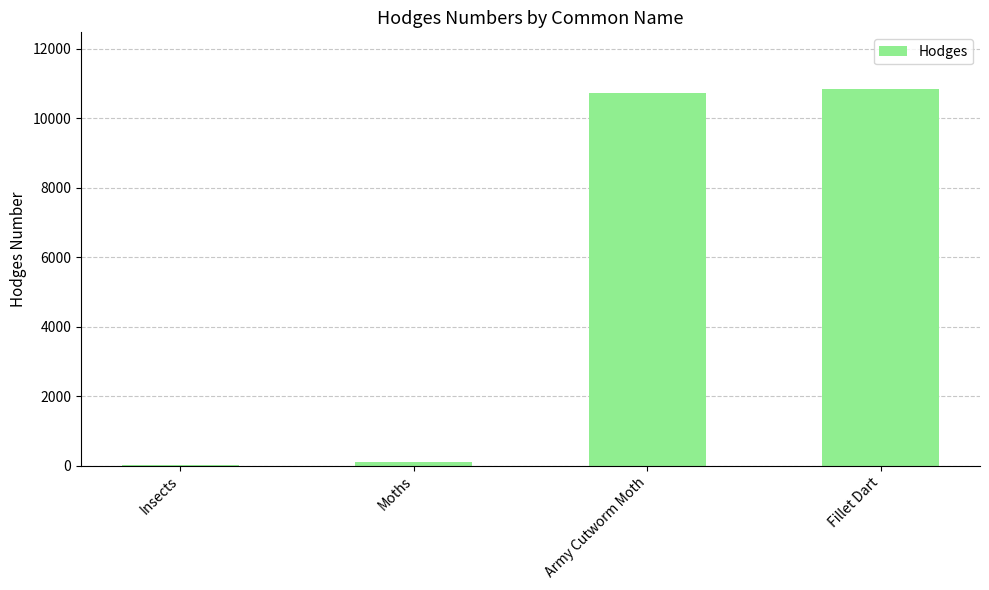

What is the sum of the values at Fillet Dart and Army Cutworm Moth?

21582.0